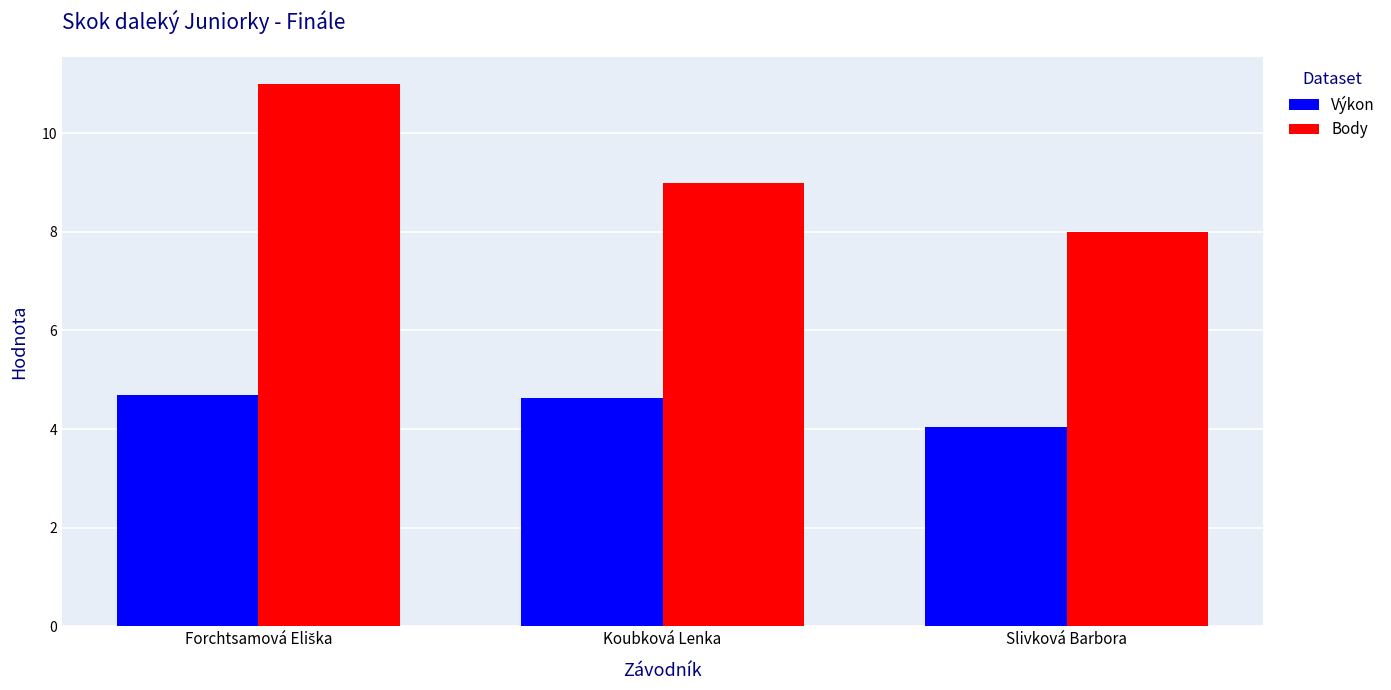

What is the difference between the Body values at Slivková Barbora and Koubková Lenka?

1.0